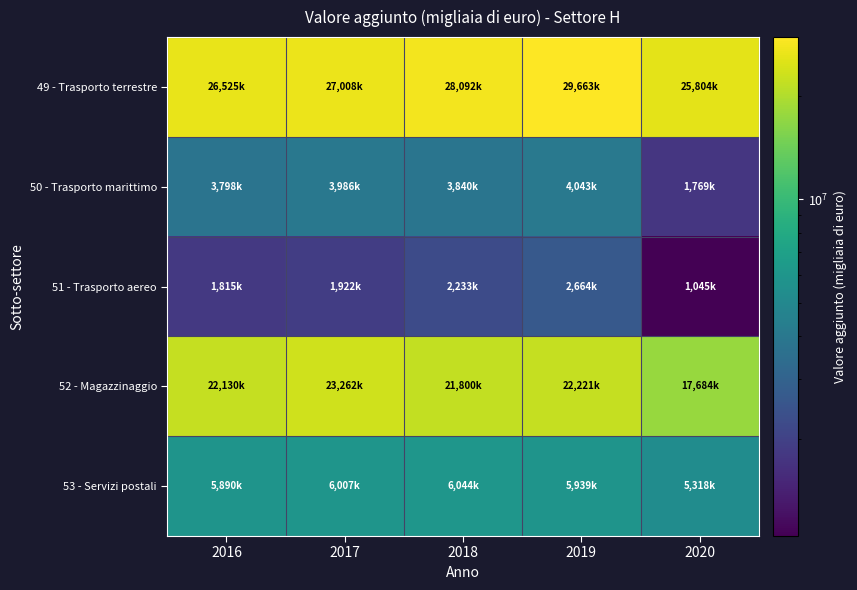

At which category does the chart reach its minimum across all series?

2020